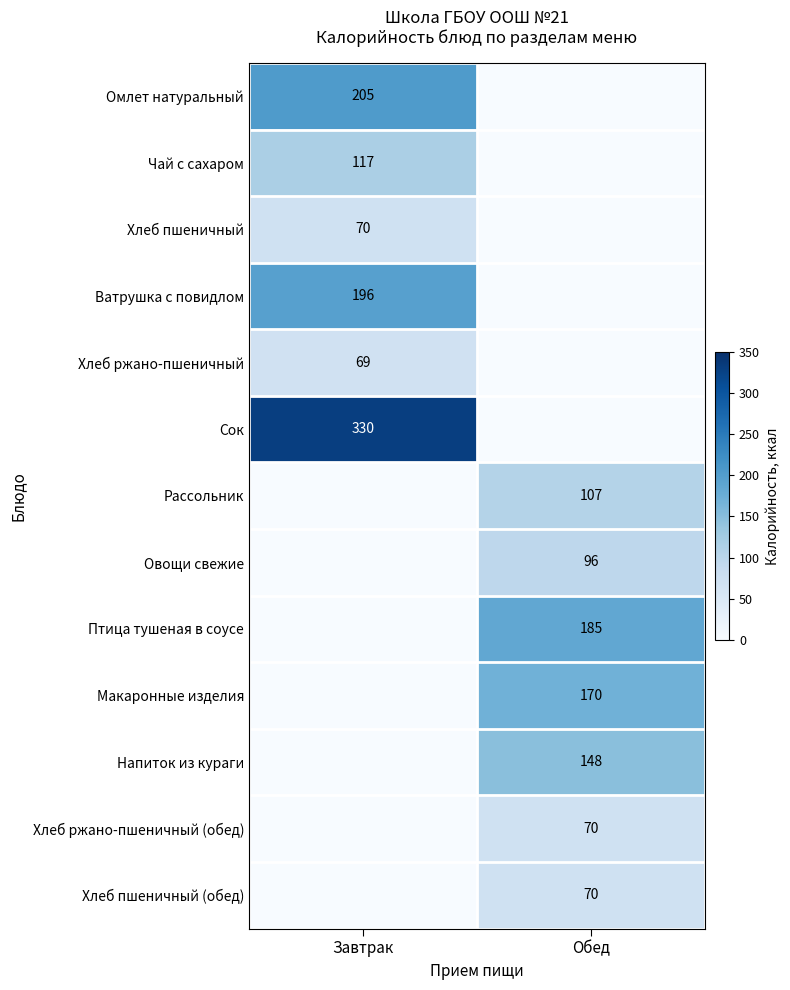

The Хлеб пшеничный (обед) series shows 70 at Обед. True or false?

True